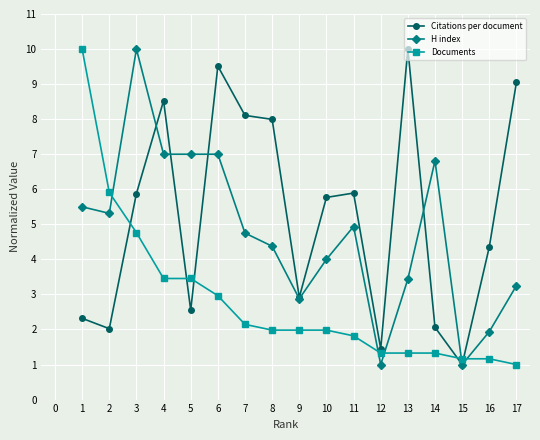

What is the value of the H index point at the 6th from the left?

7.0